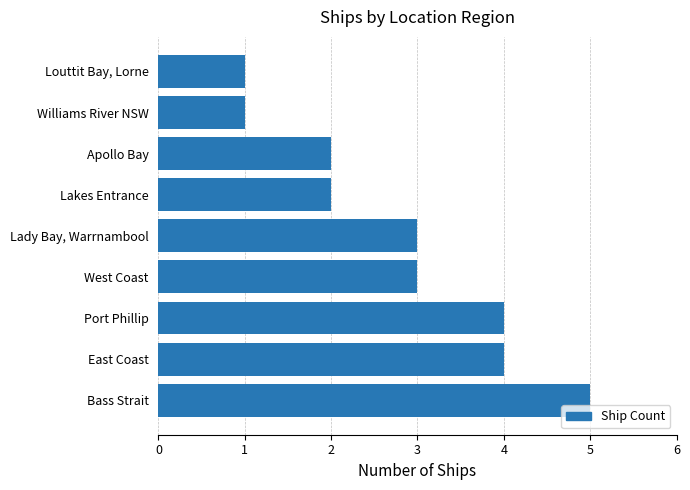

What is the average value?

3